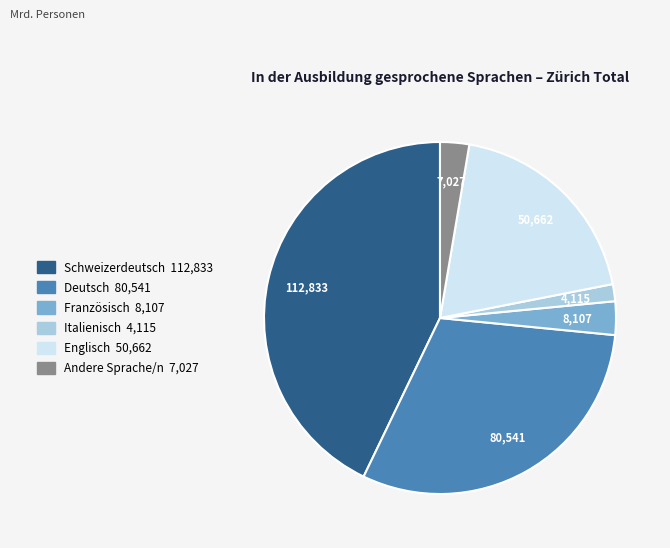

Does any single category account for the majority?

No